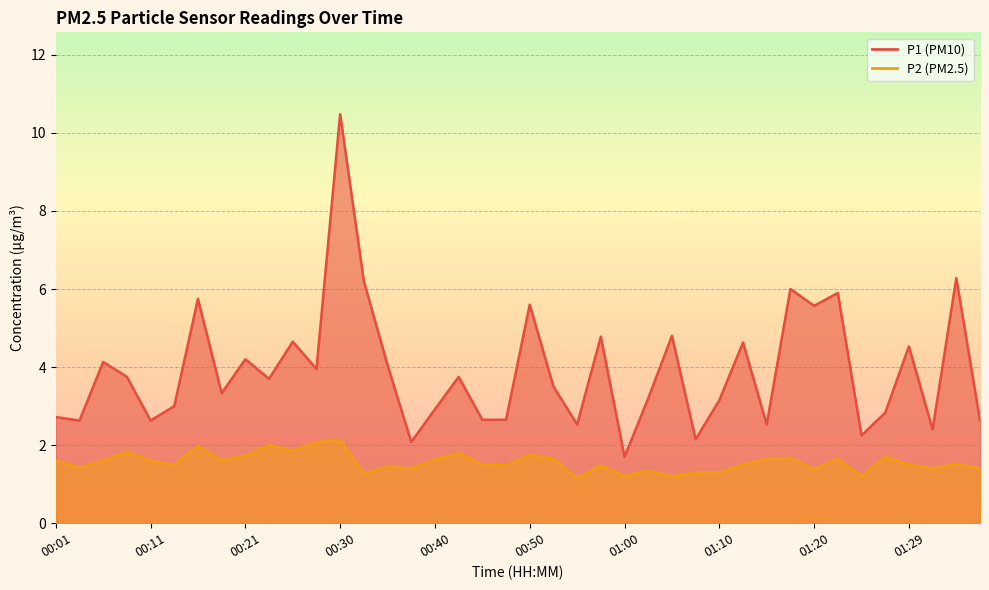

At which label does P1 reach its minimum?

01:00